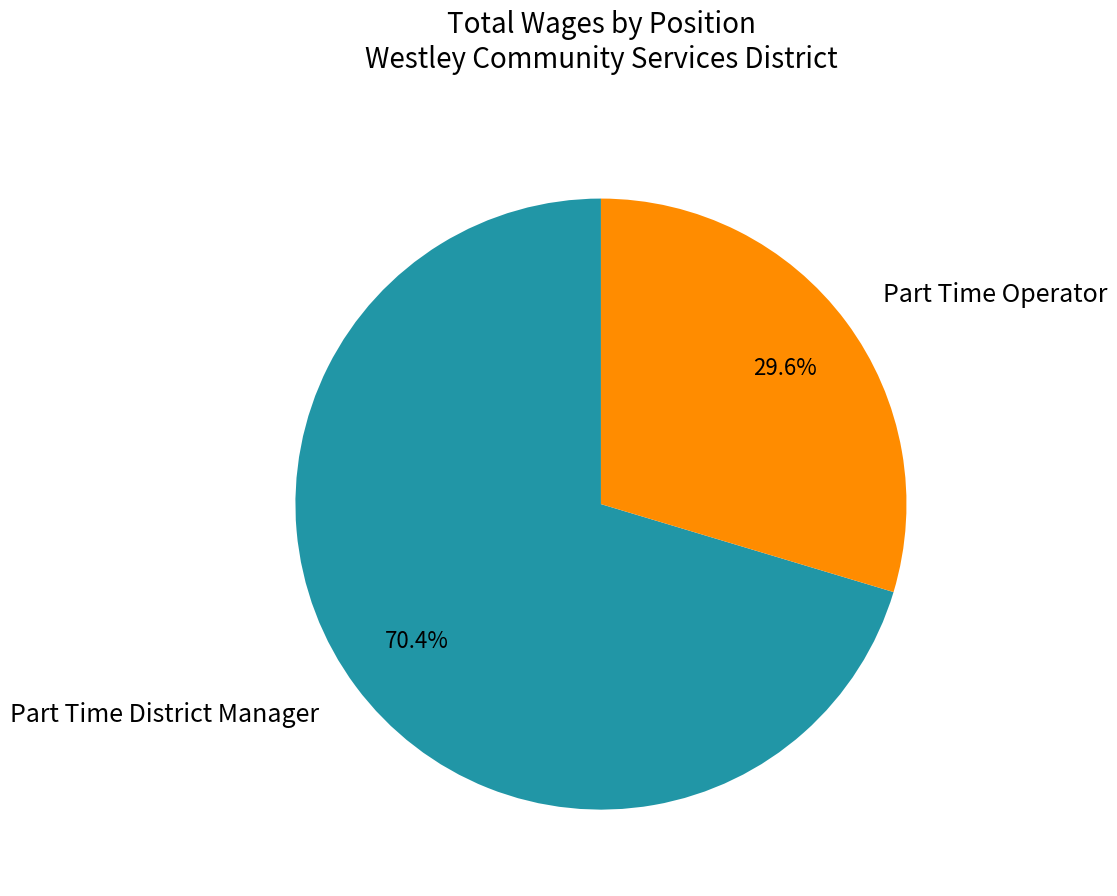

Which slice is the smallest?

Part Time Operator